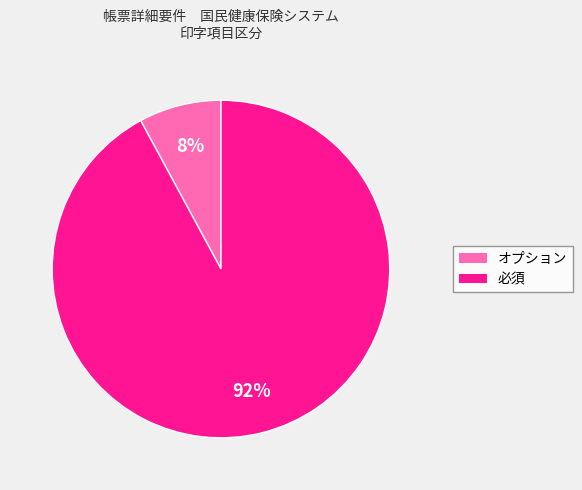

Is it true that 必須 is 79% of the pie?

False